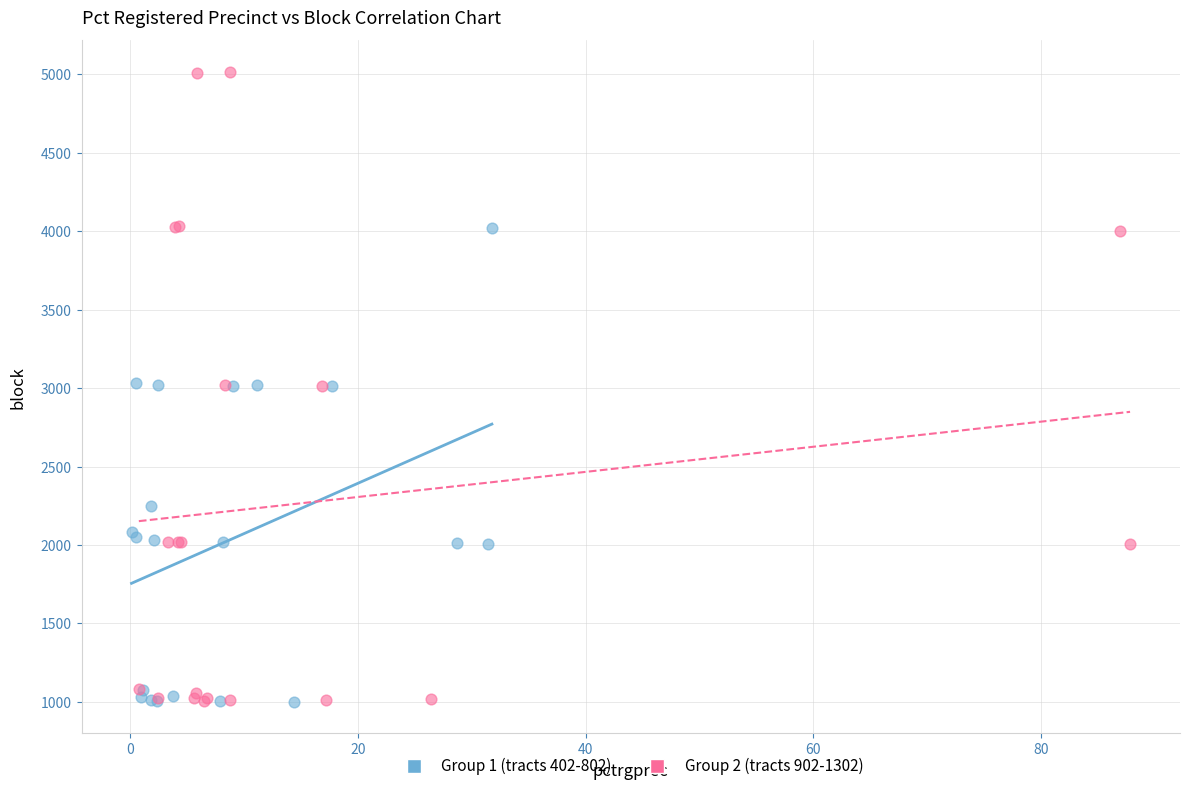

Which series has the widest spread of Y values?

Group 2 (tracts 902-1302)